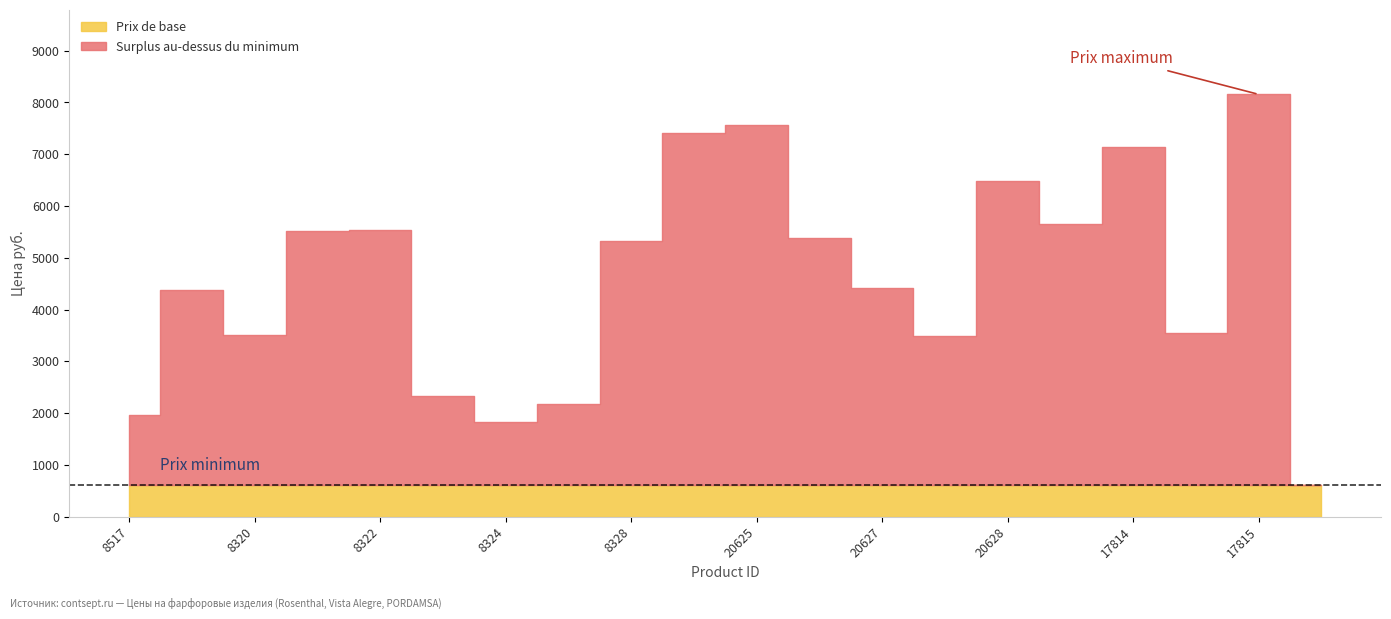

Reading right to left, list all the values displayed in this chart.

Цена руб.: 17560=618.0	17815=8156.0	17559=3538.0	17814=7141.0	17813=5648.0	20628=6483.0	17812=3485.0	20627=4409.0	20626=5386.0	20625=7559.0	20624=7401.0	8328=5330.2	8327=2178.4	8324=1833.0	8323=2340.0	8322=5538.0	8321=5515.6	8320=3507.1	8318=4375.0	8517=1966.0
Минимальный заказ: 17560=1.0	17815=1.0	17559=1.0	17814=1.0	17813=1.0	20628=1.0	17812=1.0	20627=1.0	20626=1.0	20625=1.0	20624=1.0	8328=1.0	8327=1.0	8324=1.0	8323=1.0	8322=1.0	8321=1.0	8320=1.0	8318=1.0	8517=1.0